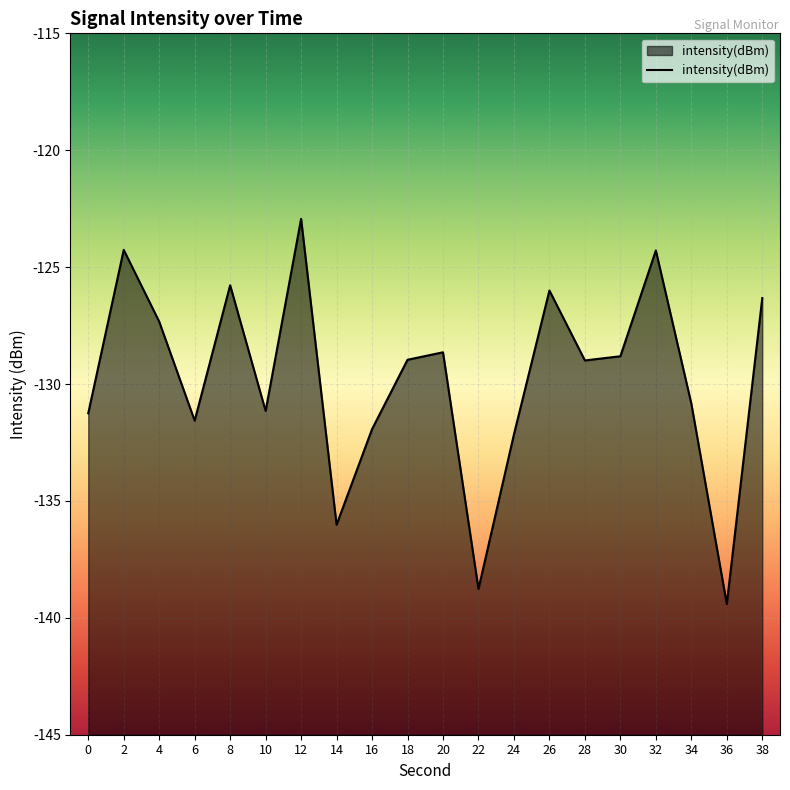

How many distinct data groups are displayed?

1